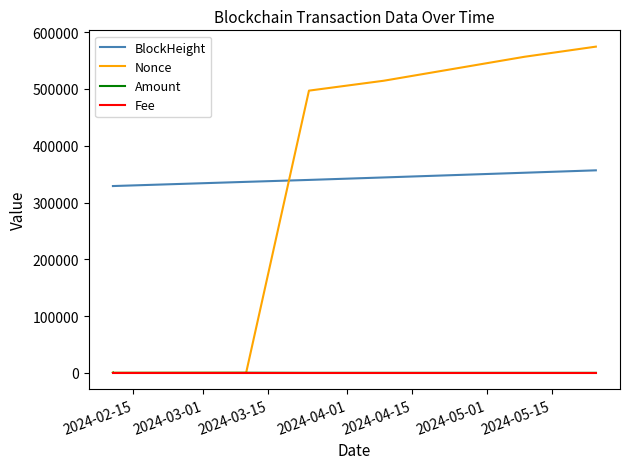

Which series has the largest range (max minus min)?

Nonce